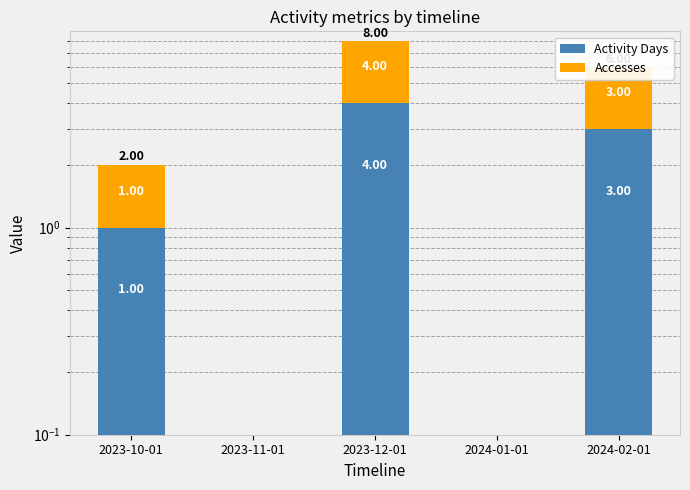

Reading left to right, extract all data points from this chart.

Activity Days: 2023-10-01=1	2023-11-01=0	2023-12-01=4	2024-01-01=0	2024-02-01=3
Accesses: 2023-10-01=1	2023-11-01=0	2023-12-01=4	2024-01-01=0	2024-02-01=3